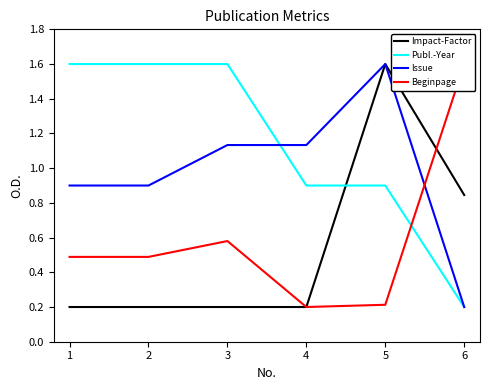

Between 1 and 3, which series saw the biggest shift?

Issue